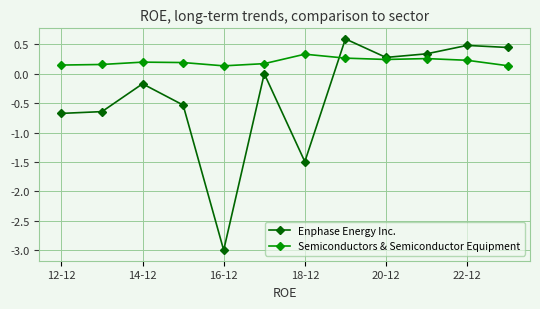

What are all the series names shown in the legend?

Enphase Energy Inc., Semiconductors & Semiconductor Equipment